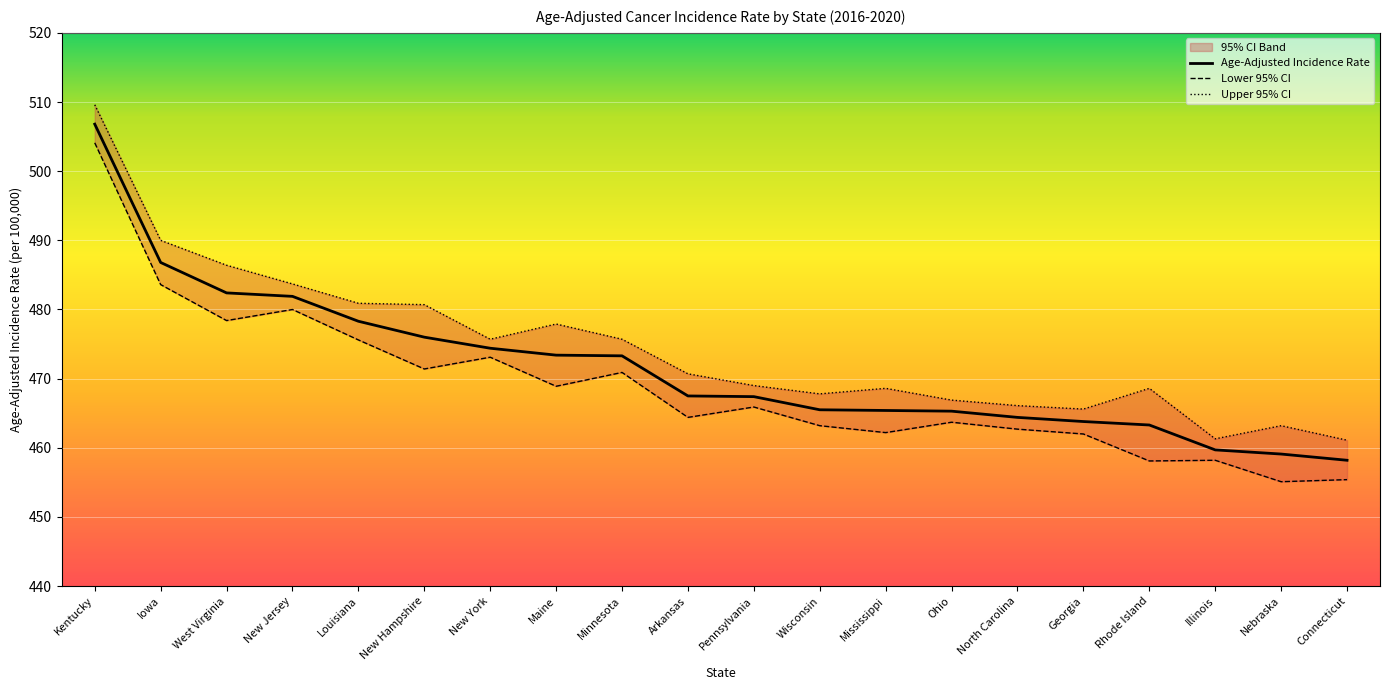

List the series in order of their peak value, highest first.

Upper 95% CI, Age-Adjusted Incidence Rate, Lower 95% CI